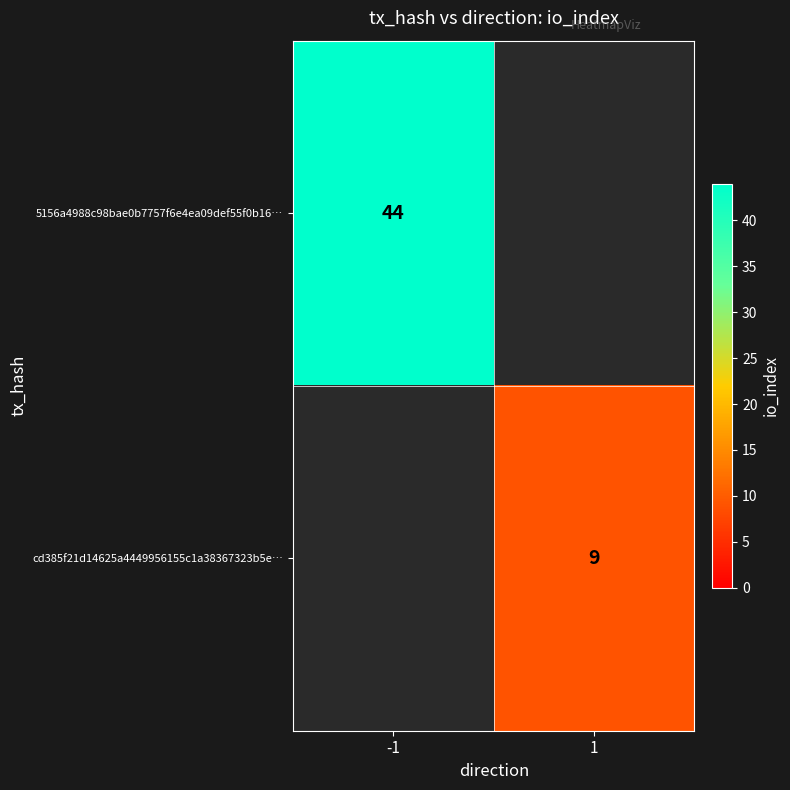

The cd385f21d14625a4449956155c1a38367323b5e… series shows 12 at 1. True or false?

False